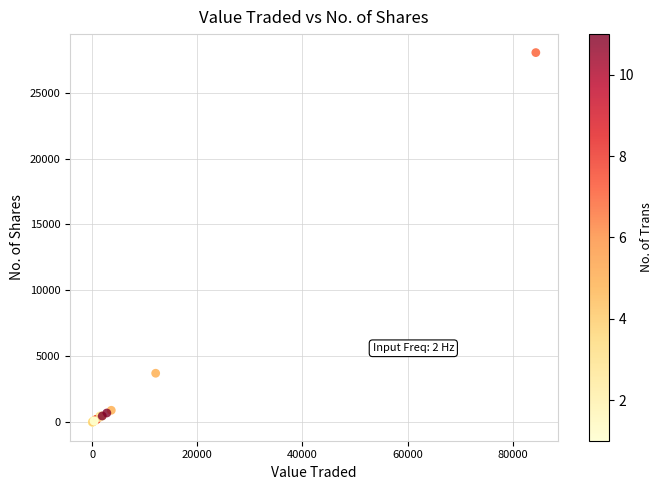

What Y value in the scatter plot is closest to 14019?

3720